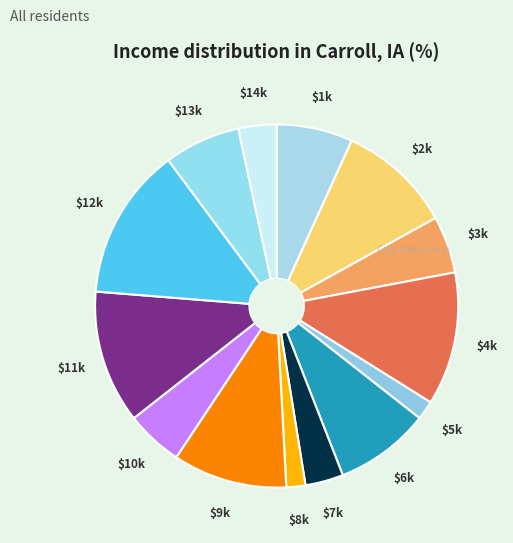

How many slices are in this pie chart?

14